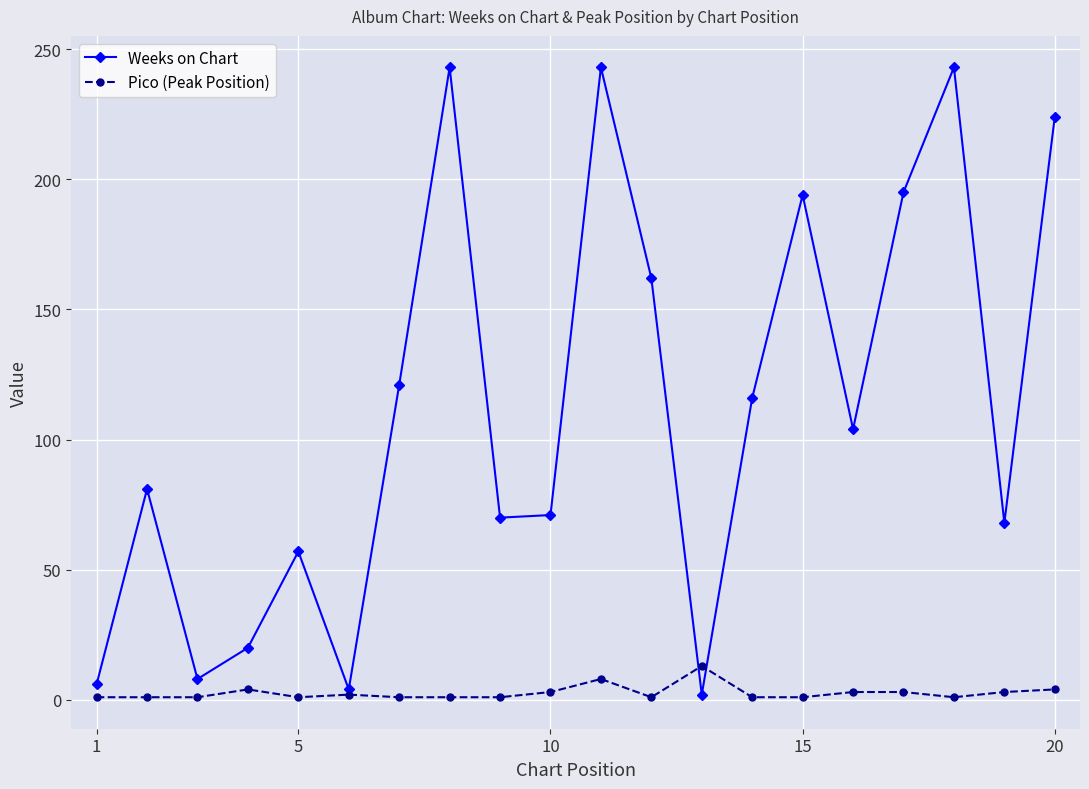

Which series has the widest spread of values?

Weeks on Chart